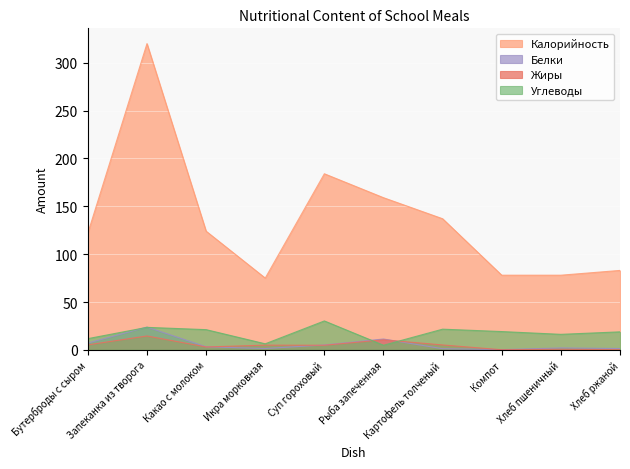

True or false: Калорийность and Белки cross at least once.

False